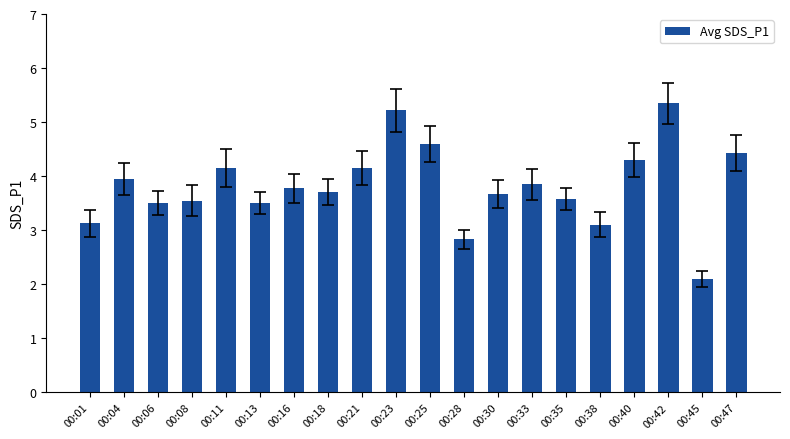

What is the sum of the values at 00:11 and 00:13?

7.7